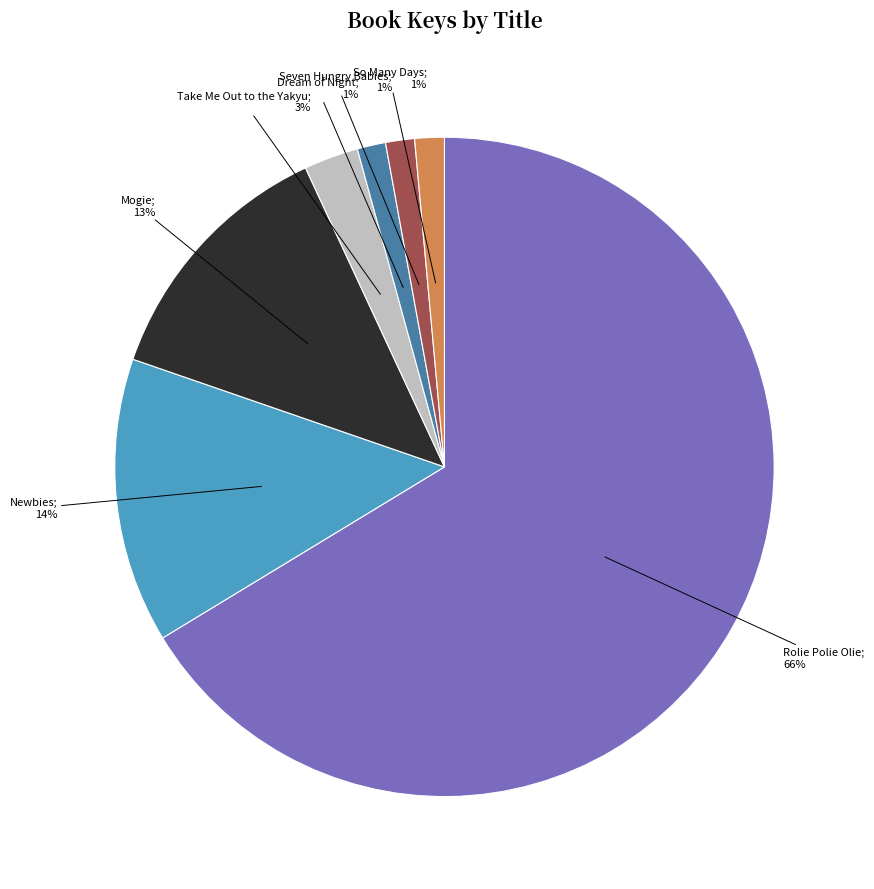

To the nearest percent, what is the average slice percentage?

14%